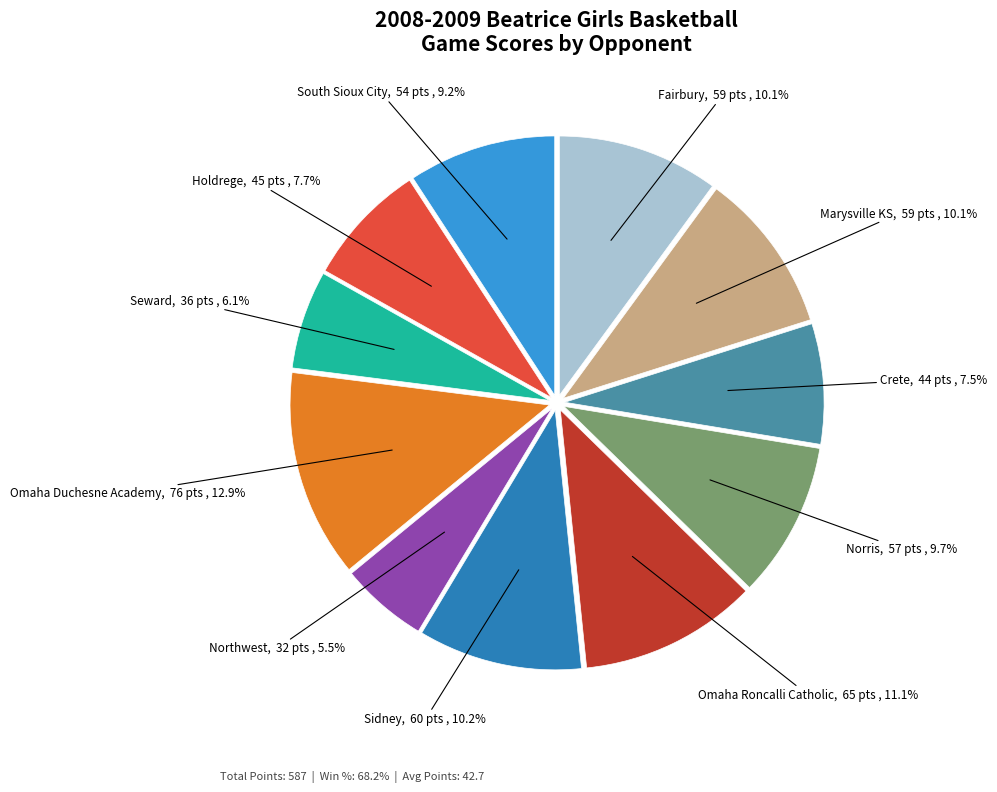

Does any single category account for the majority?

No